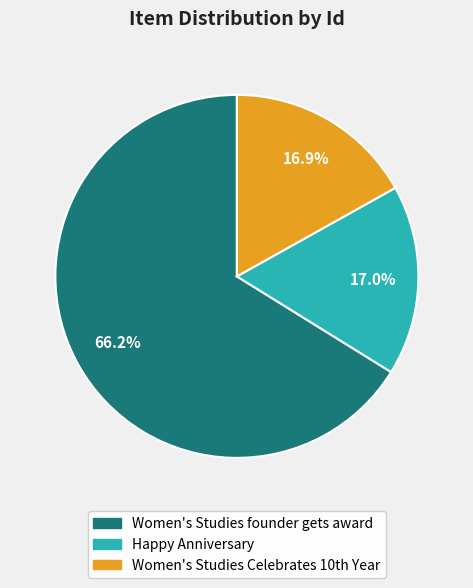

Which has a higher value, Women's Studies founder gets award or Happy Anniversary?

Women's Studies founder gets award